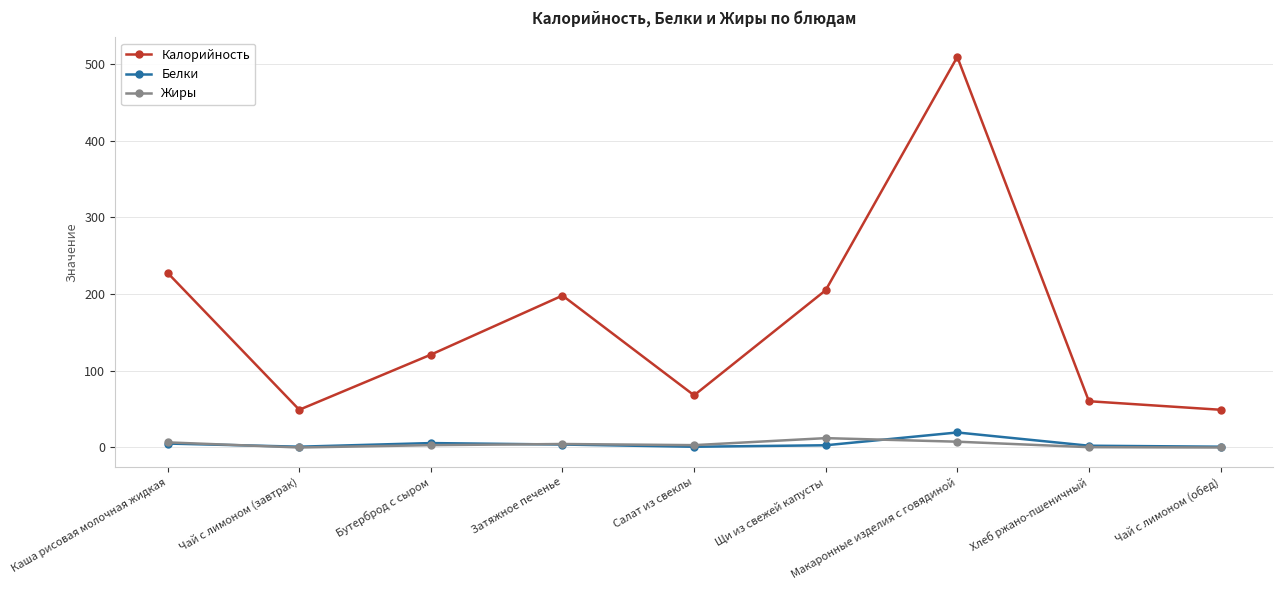

What is the label of the 4th point from the right?

Щи из свежей капусты